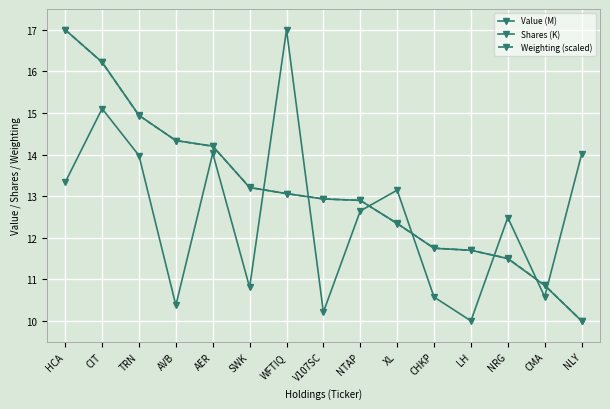

What is the value of the Shares (K) point at the 12th from the left?

10.0